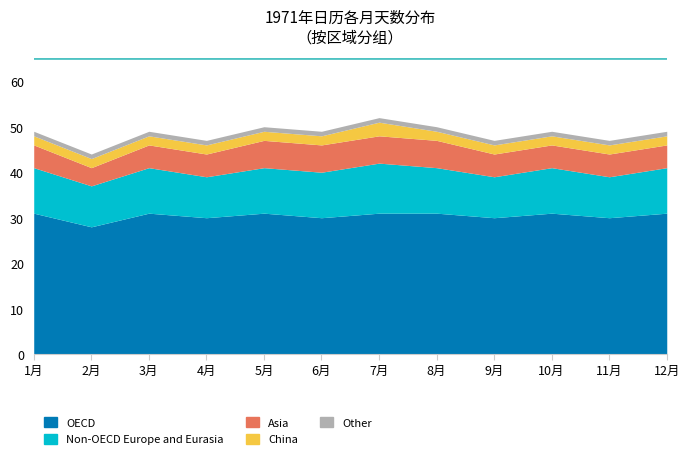

At 4月, list the series in order from smallest to largest.

Other, China, Asia, Non-OECD Europe and Eurasia, OECD